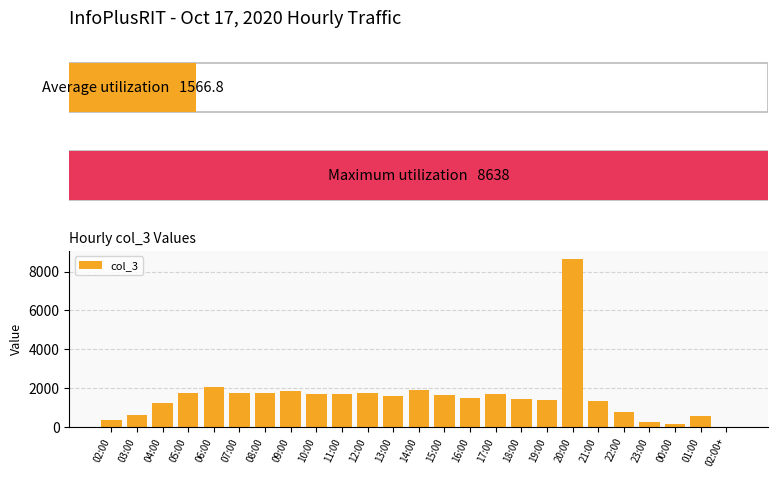

How many data points are above 1602?

12